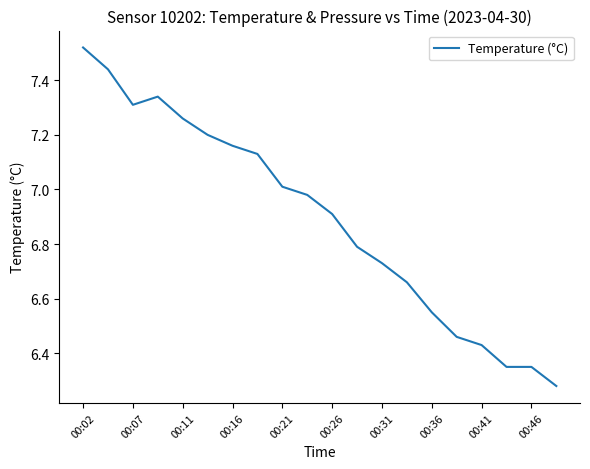

Does the chart have visible grid lines?

No